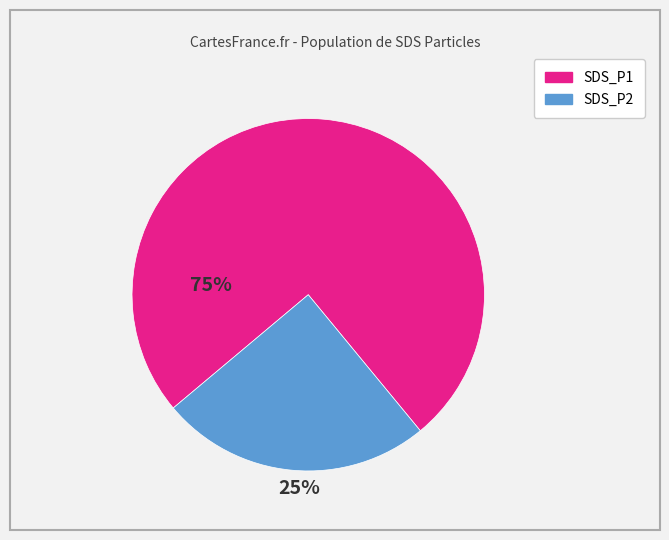

Do SDS_P2 and SDS_P1 together represent more than half of the pie?

Yes